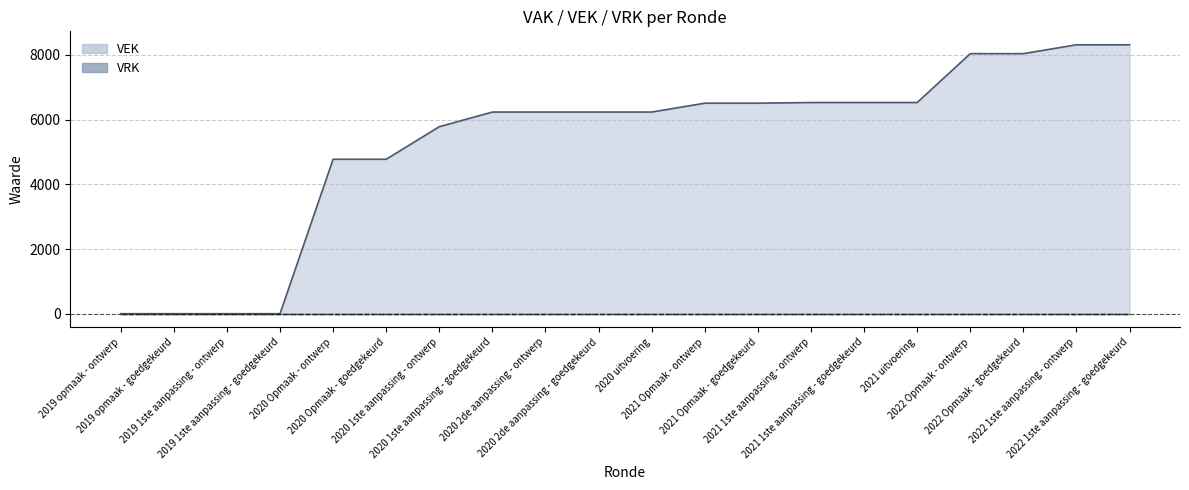

Where is the data nearest to the value 4156?

2020 Opmaak - ontwerp